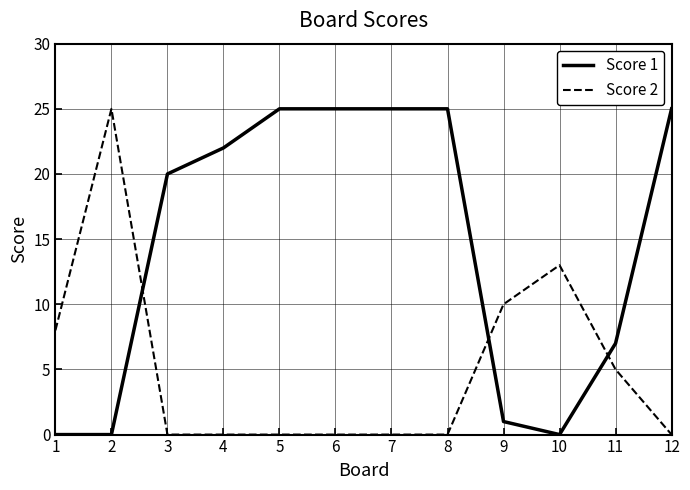

What is the sum of all Score 2 values?

61